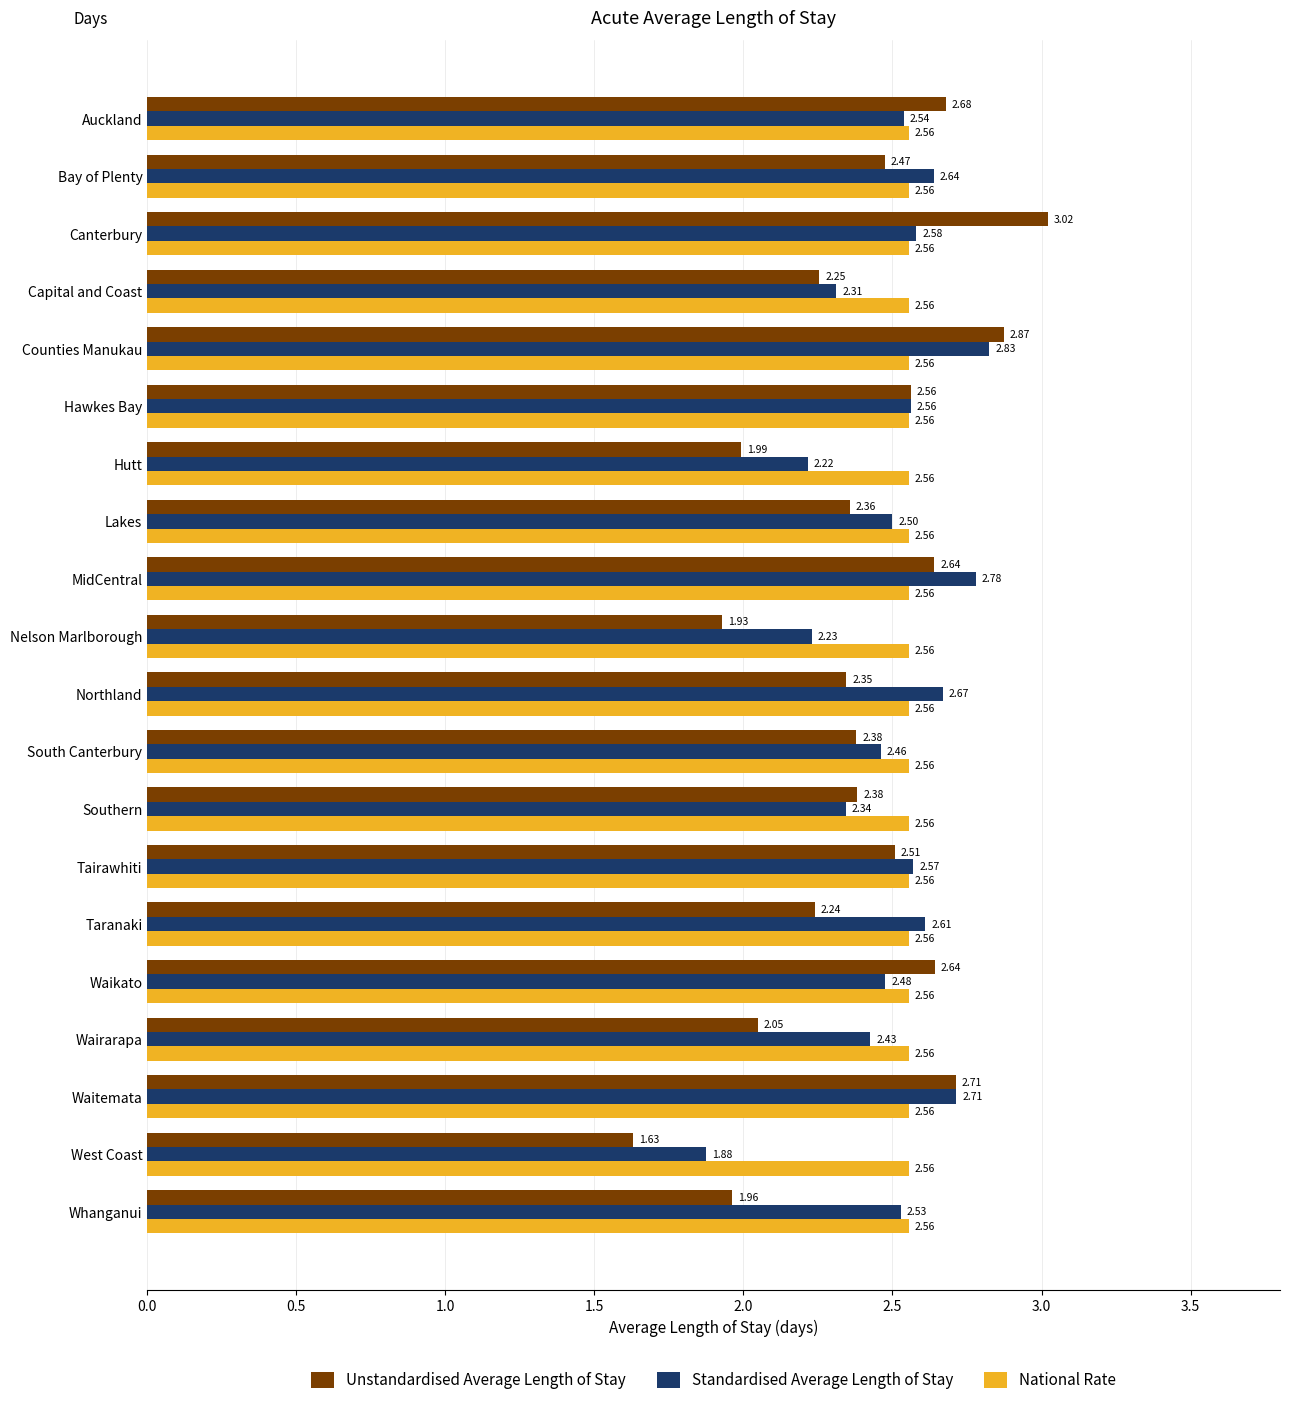

What is the sum of all Standardised Average Length of Stay values?

49.9